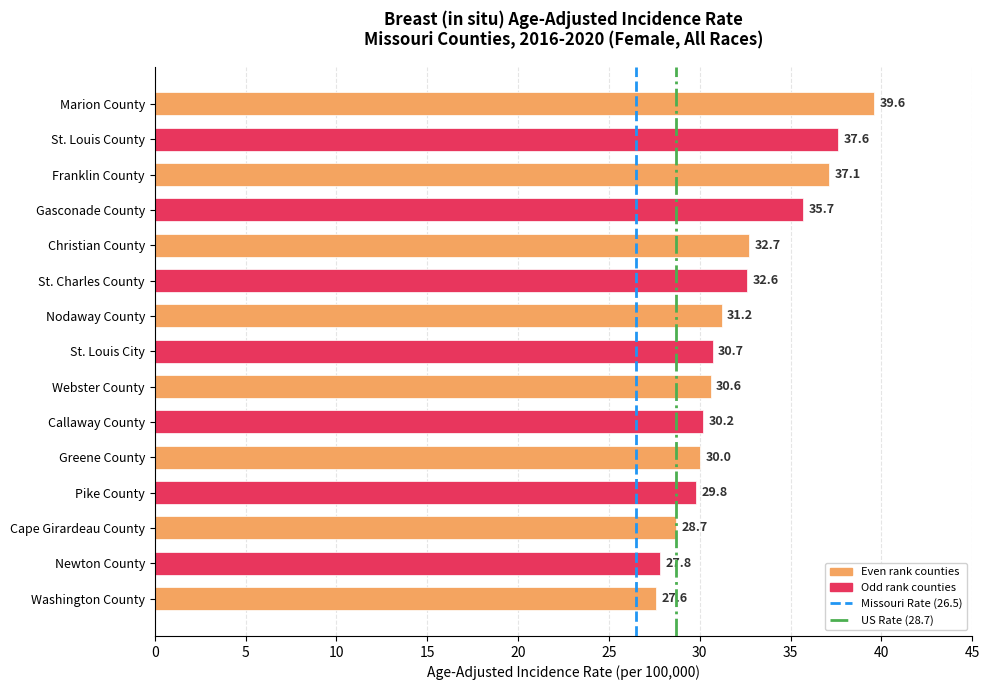

What is the difference between the second highest and second lowest values?

9.8